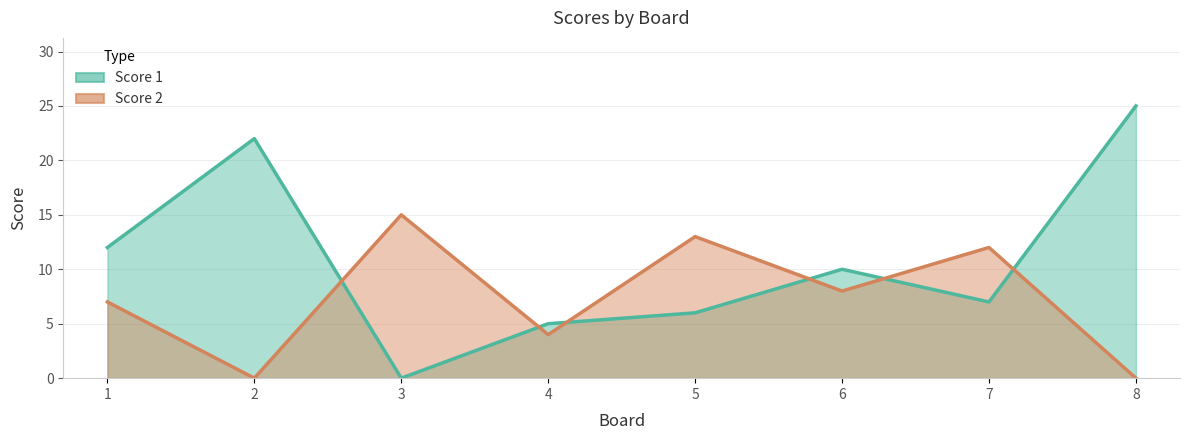

What value does the Score 1 series have at 6?

10